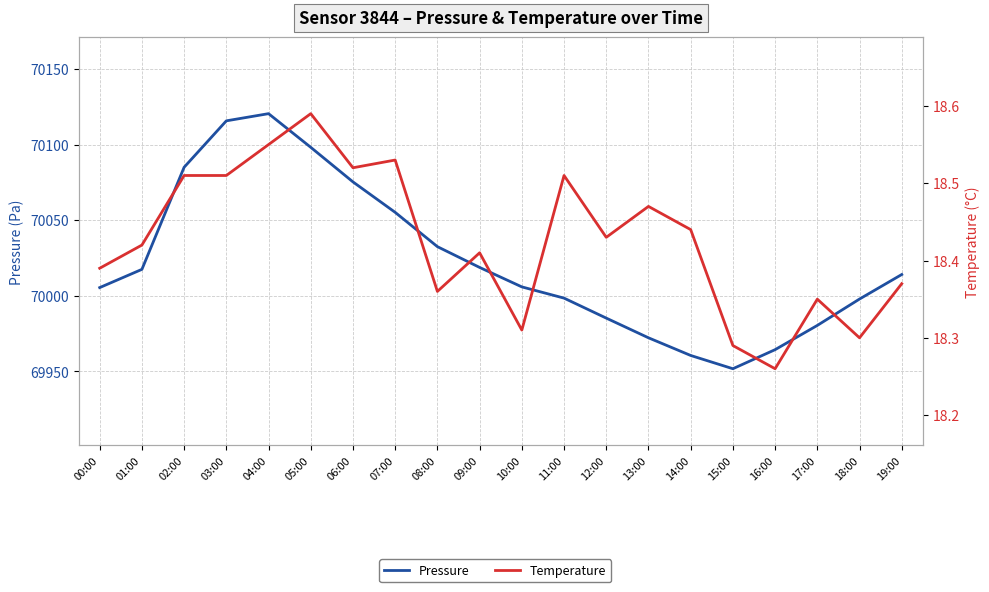

Is it true that Pressure equals 69964.3 at 16:00?

True